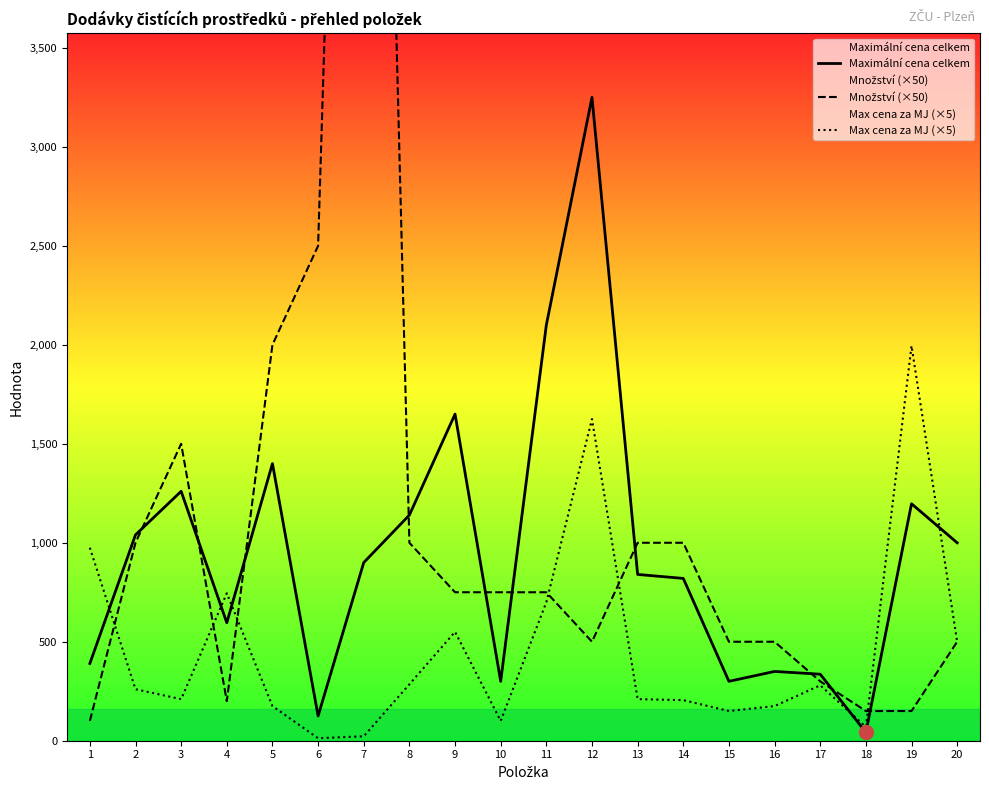

What is the total value across all series at 5?

3575.0